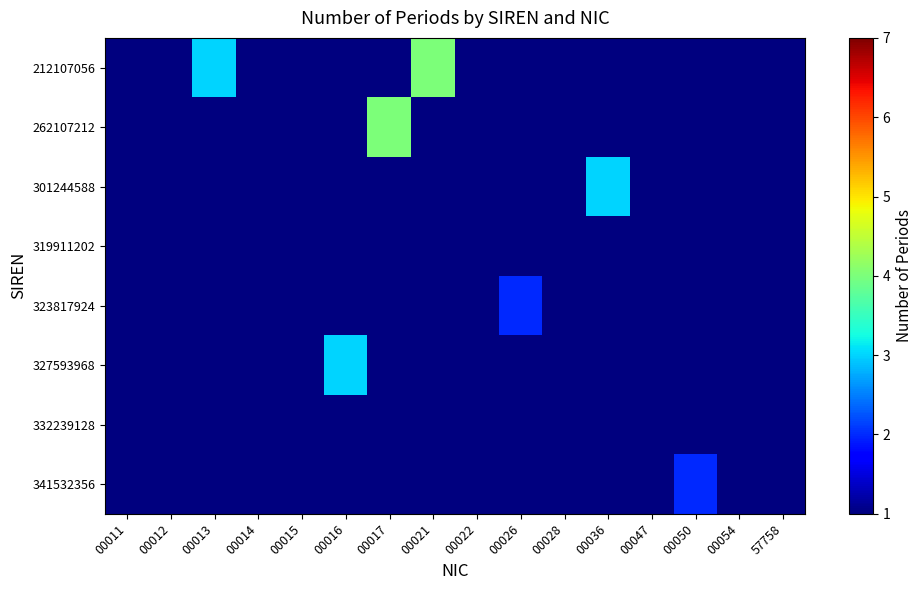

Which label corresponds to the smallest value in the chart?

00011